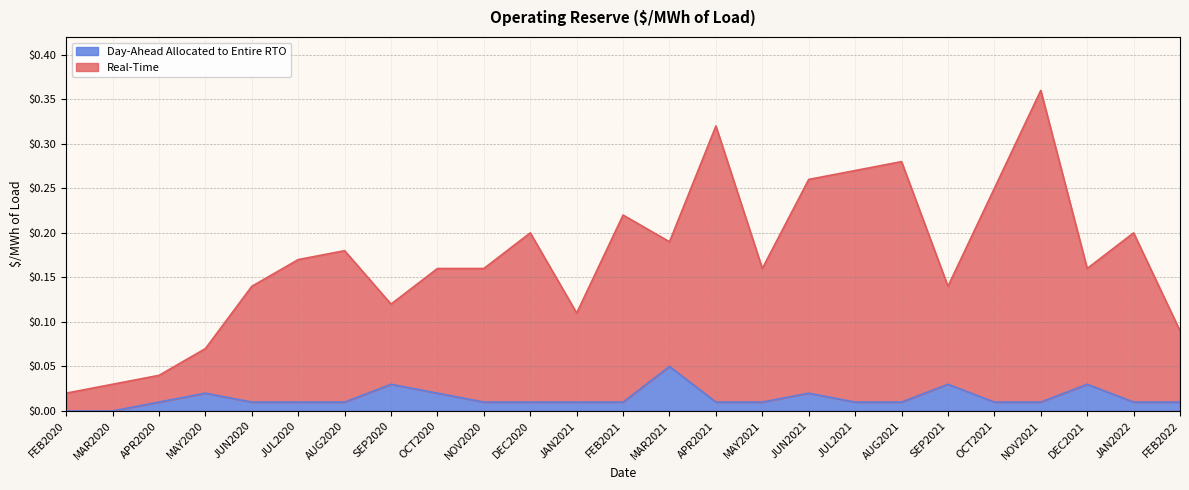

Count the number of categories in the chart.

25